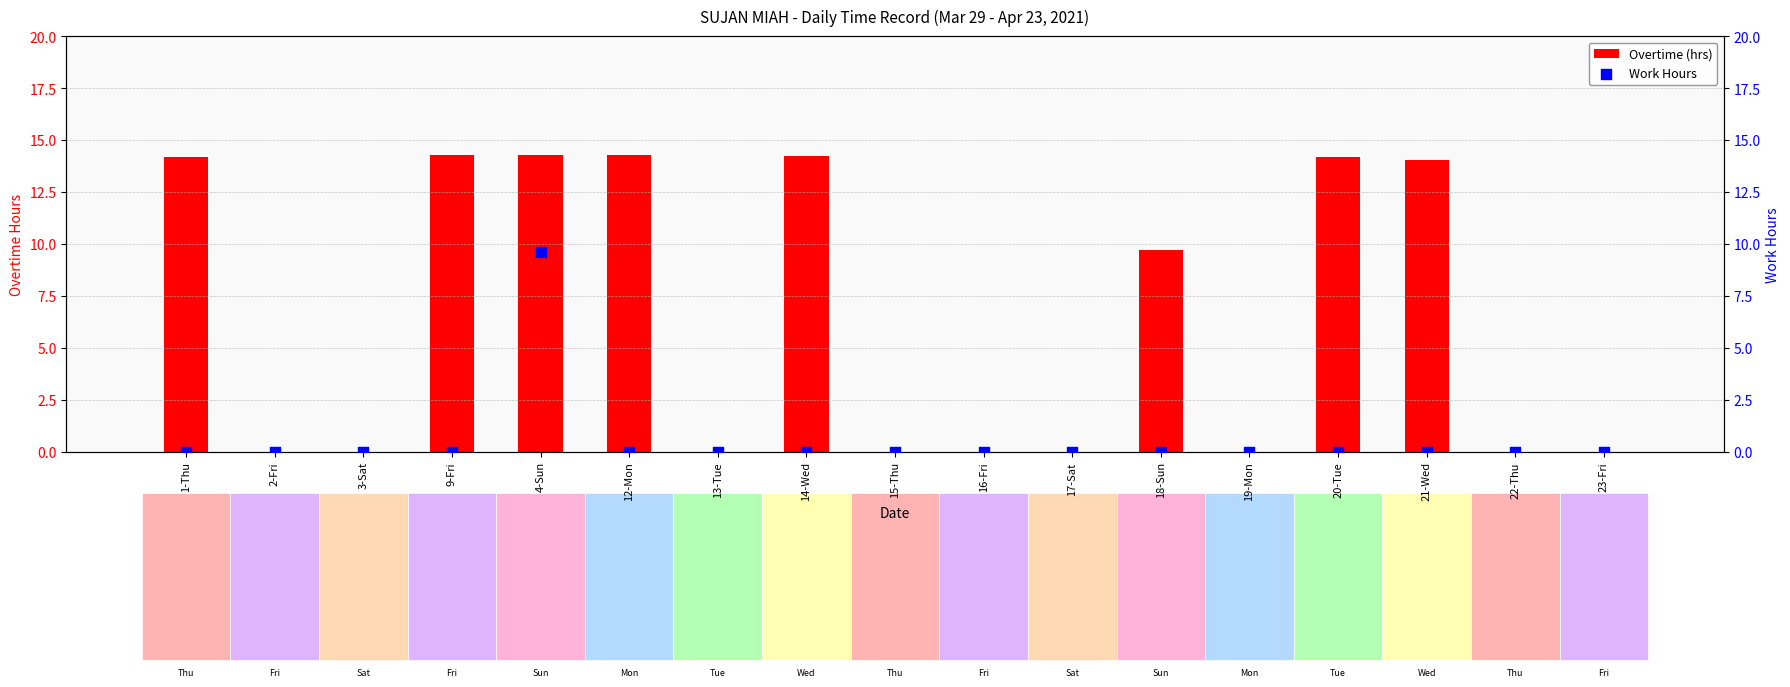

Which series reaches the minimum Y coordinate?

Overtime (hrs)